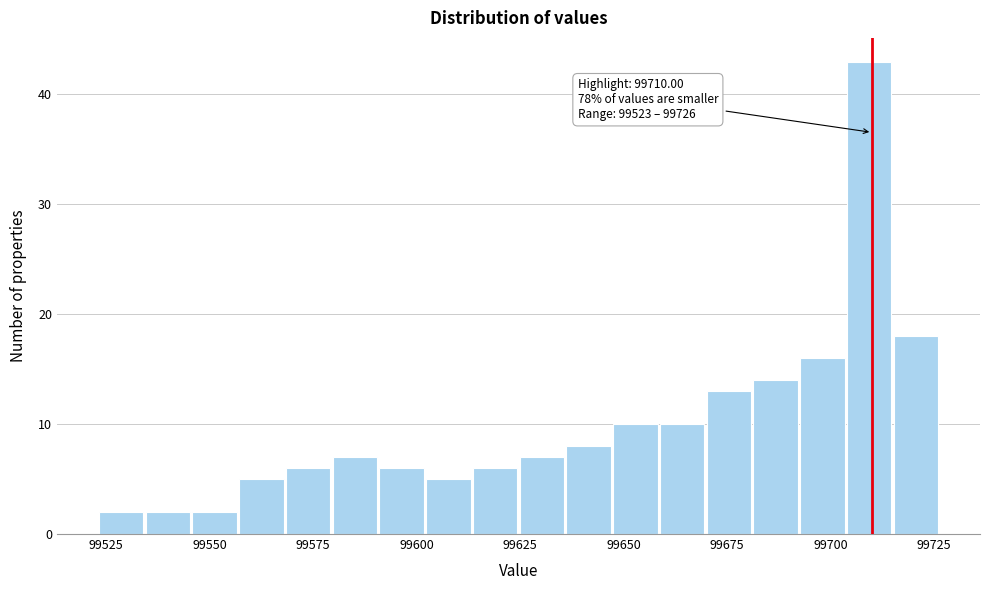

Read against the x-axis, roughly where is the centre of the tallest bar?

99710